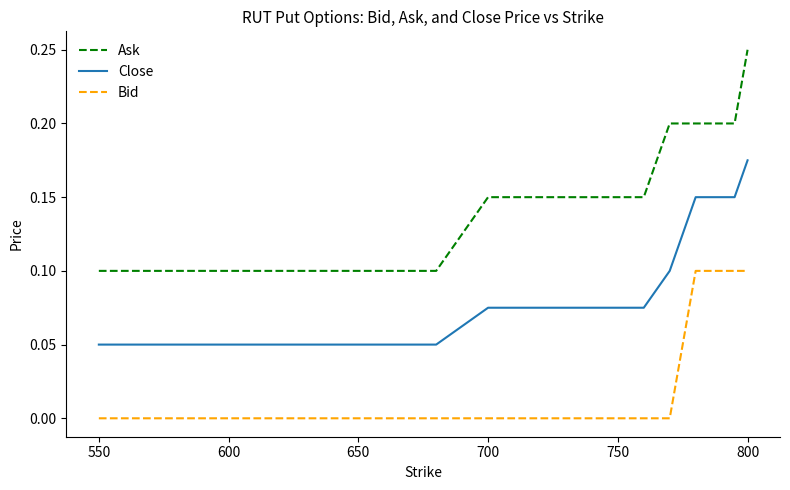

Count the number of data series in this chart.

3